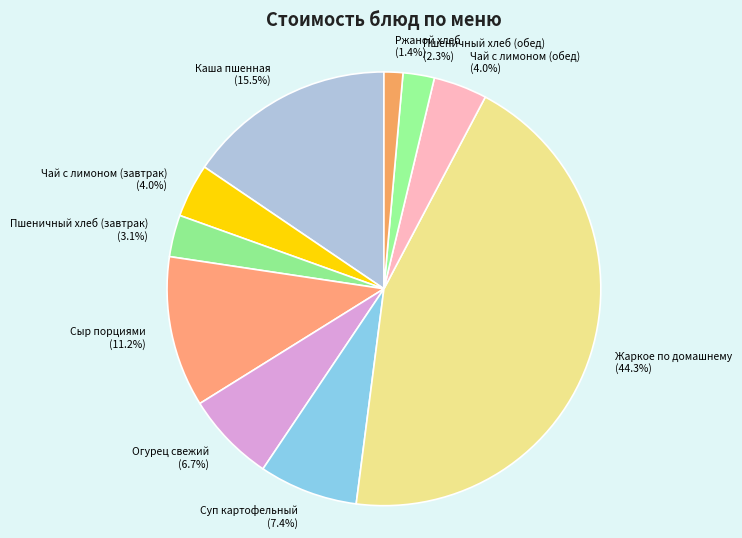

Which slice is the smallest?

Ржаной хлеб